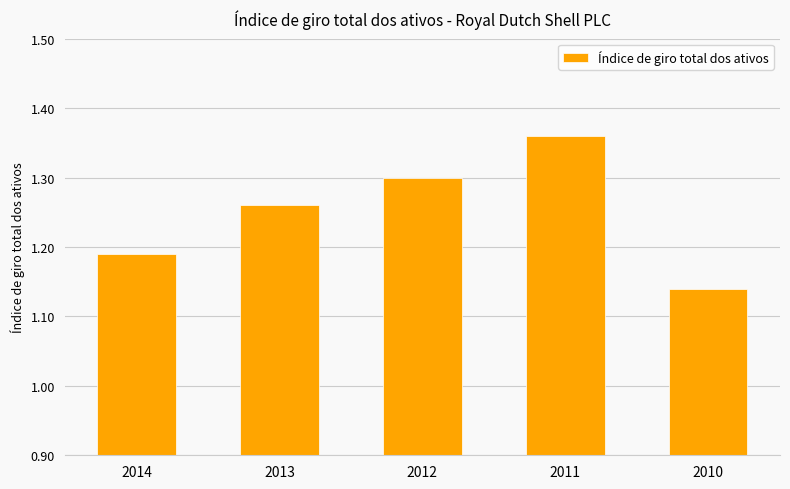

What is the sum of the values at 2010 and 2013?

2.4